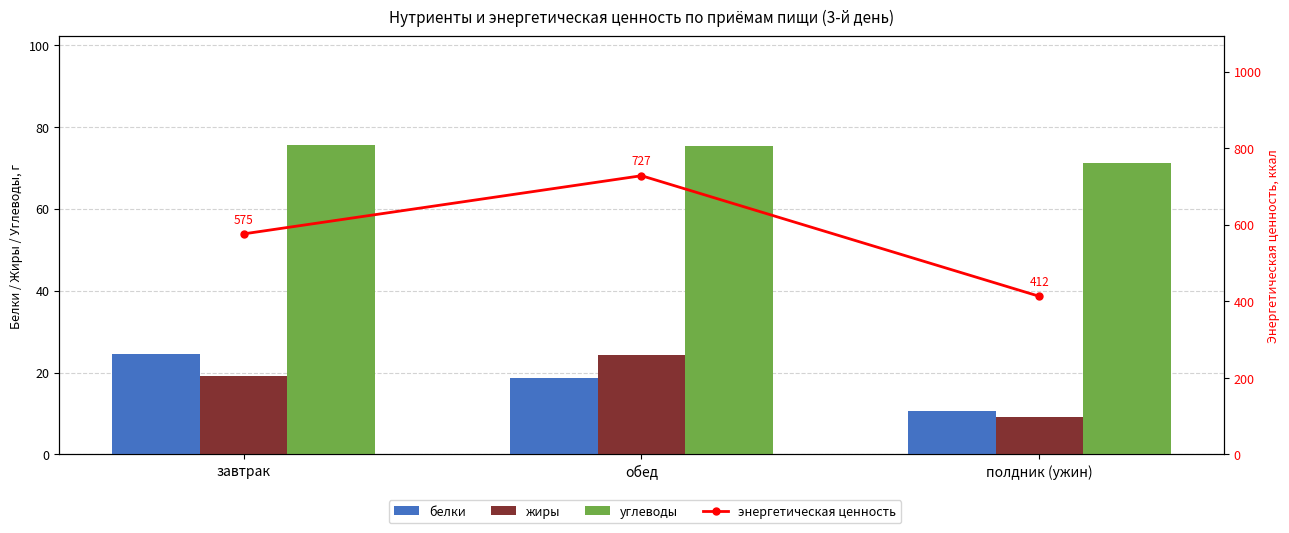

Reading right to left, transcribe all the data shown in this chart.

белки: полдник (ужин)=10.7	обед=18.6	завтрак=24.5
жиры: полдник (ужин)=9.1	обед=24.2	завтрак=19.2
углеводы: полдник (ужин)=71.2	обед=75.2	завтрак=75.6
энергетическая ценность: полдник (ужин)=412.8	обед=727.9	завтрак=575.9